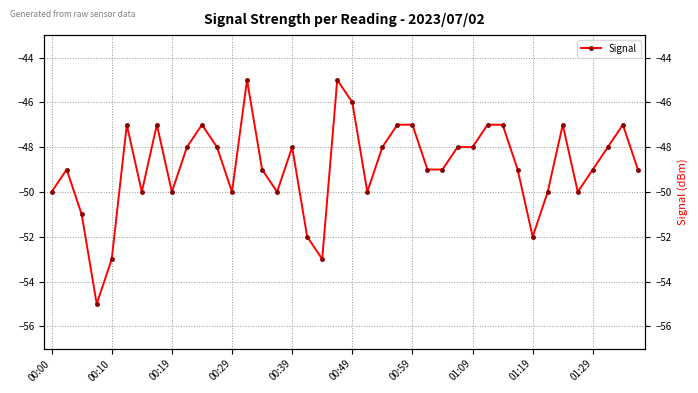

Is it true that the value at 35 is -87?

False